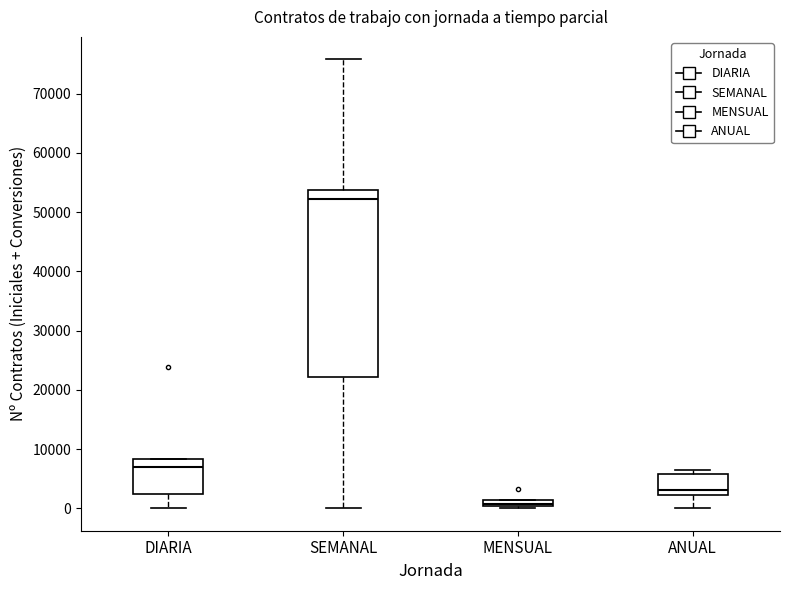

Where is the upper edge of the box for SEMANAL on the y-axis? The values are not printed on the chart, so give them approximately, as read against the axis.

54000